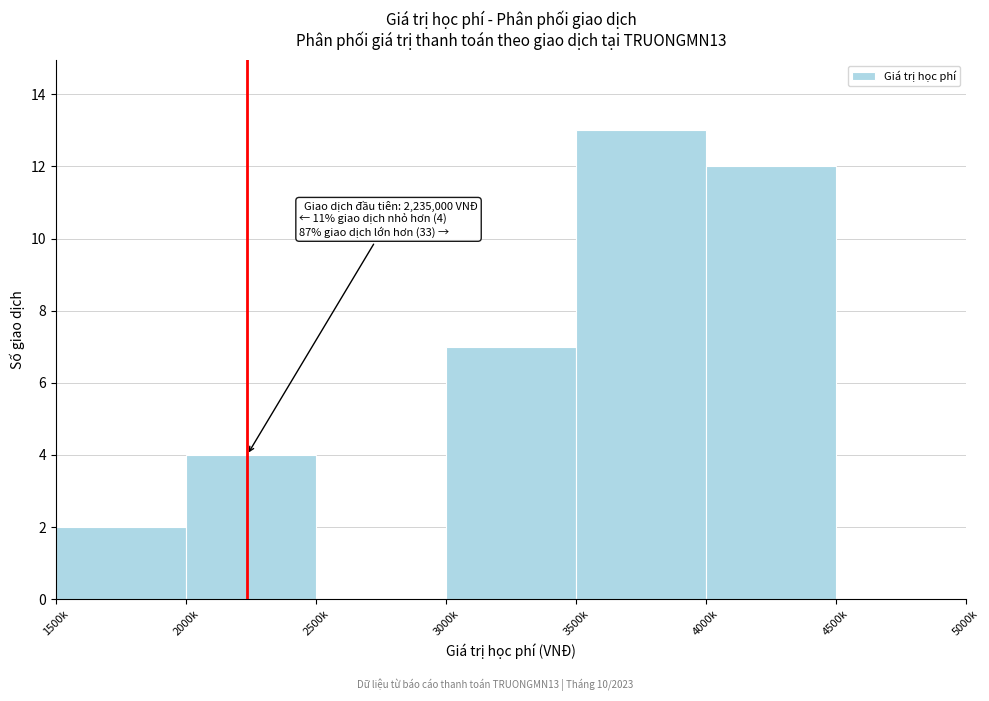

Reading right to left, what are all the values shown in this chart?

4500k=0	4000k=12	3500k=13	3000k=7	2500k=0	2000k=4	1500k=2